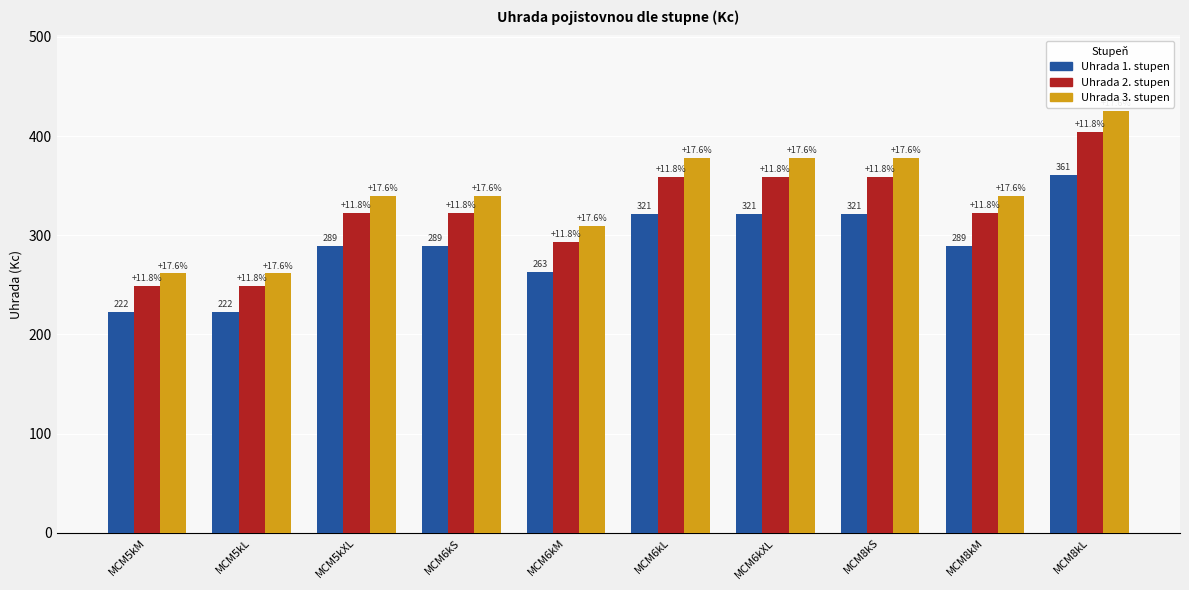

What is the total value across all series at MCM5kL?

732.1